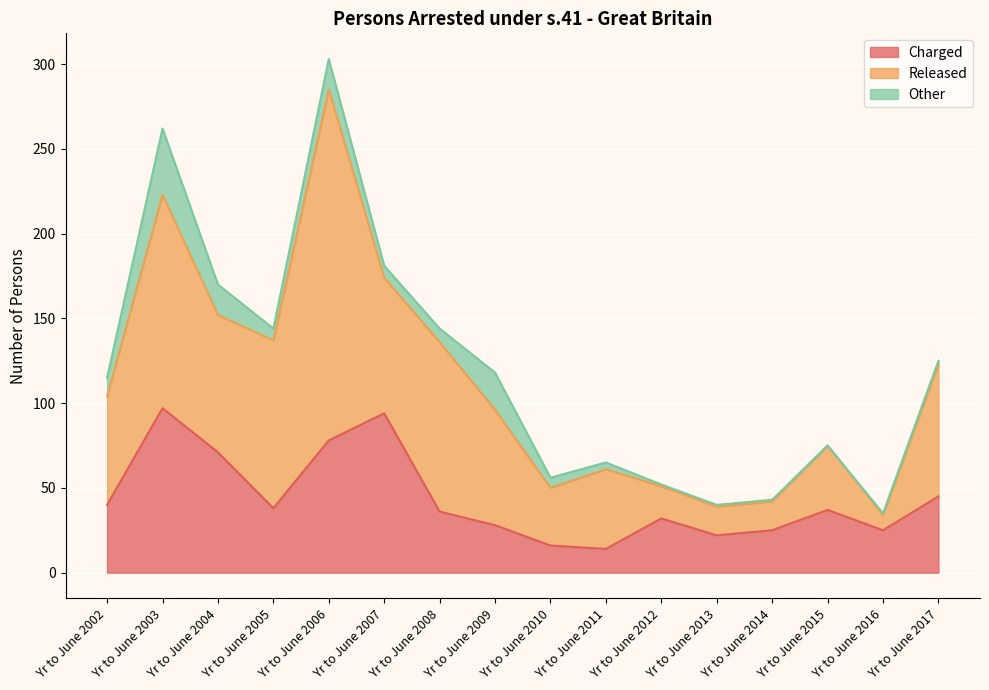

What is the difference between the maximum and second lowest values in the Released series?

190